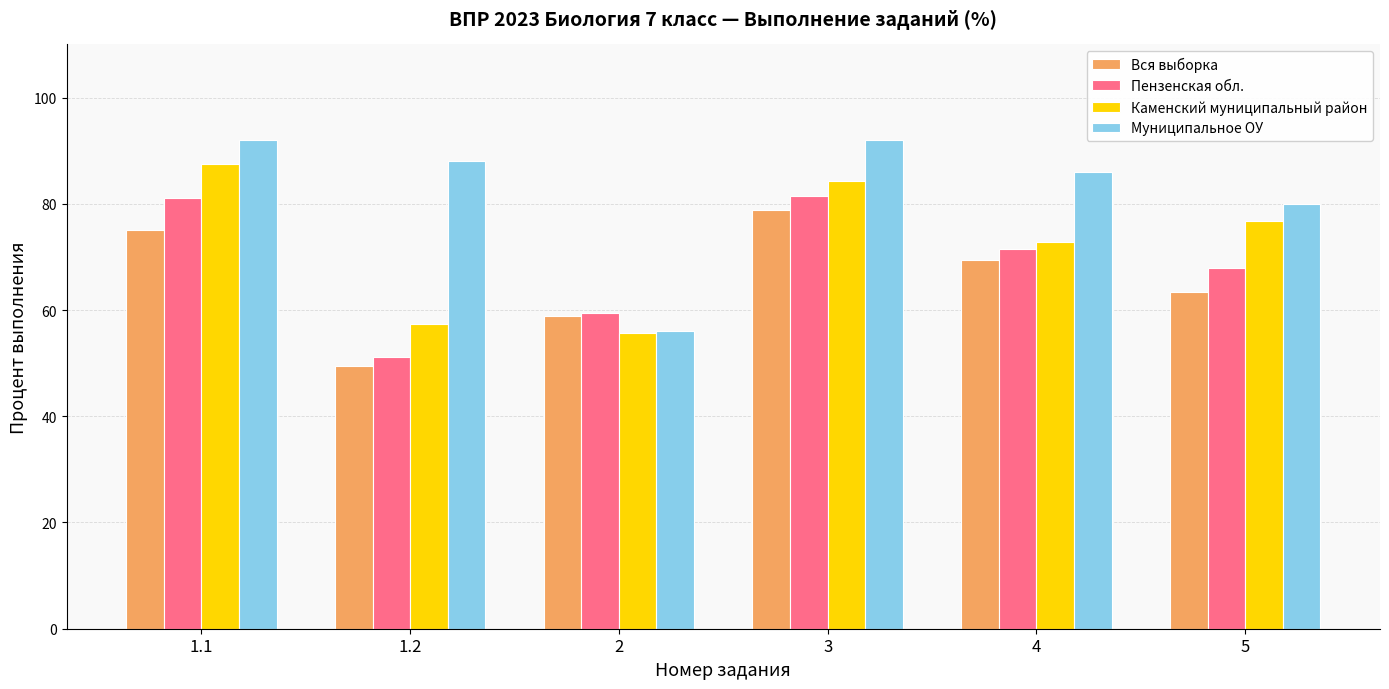

What position from the right is 4?

2